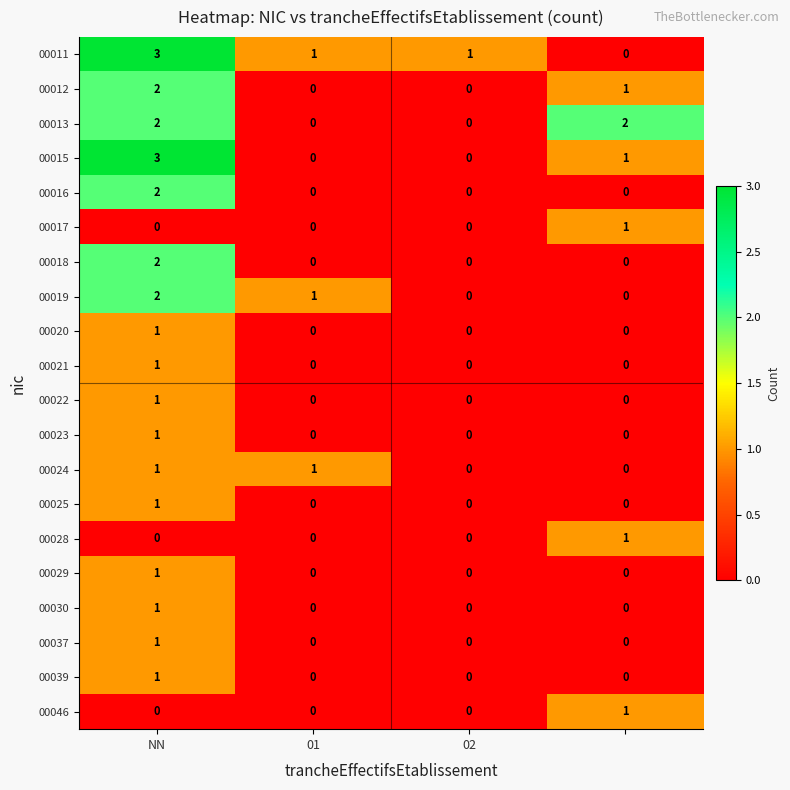

What is the maximum value shown in the chart?

3